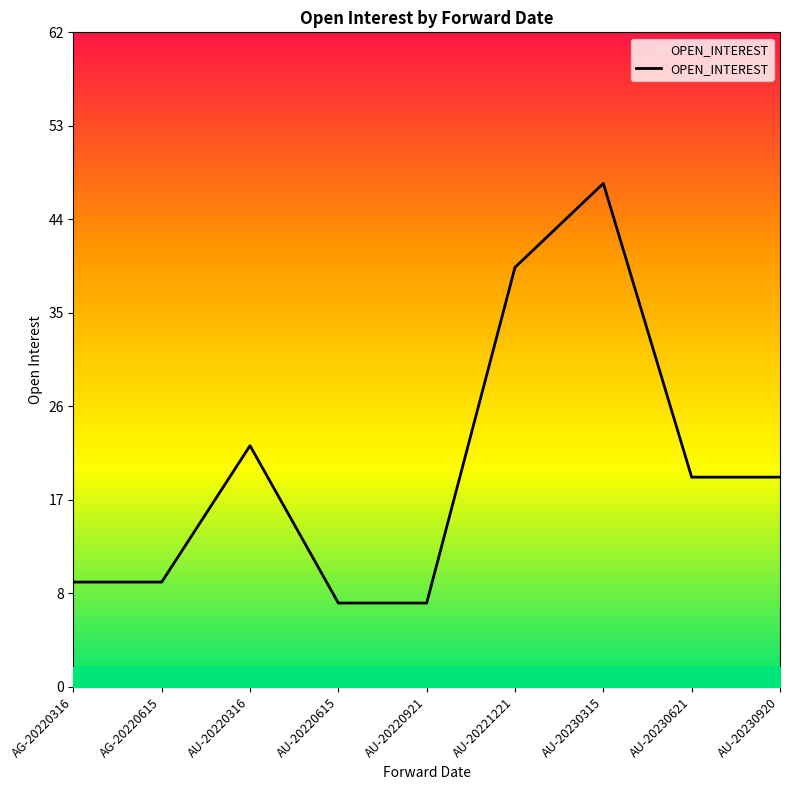

Reading left to right, what are all the values shown in this chart?

10	10	23	8	8	40	48	20	20